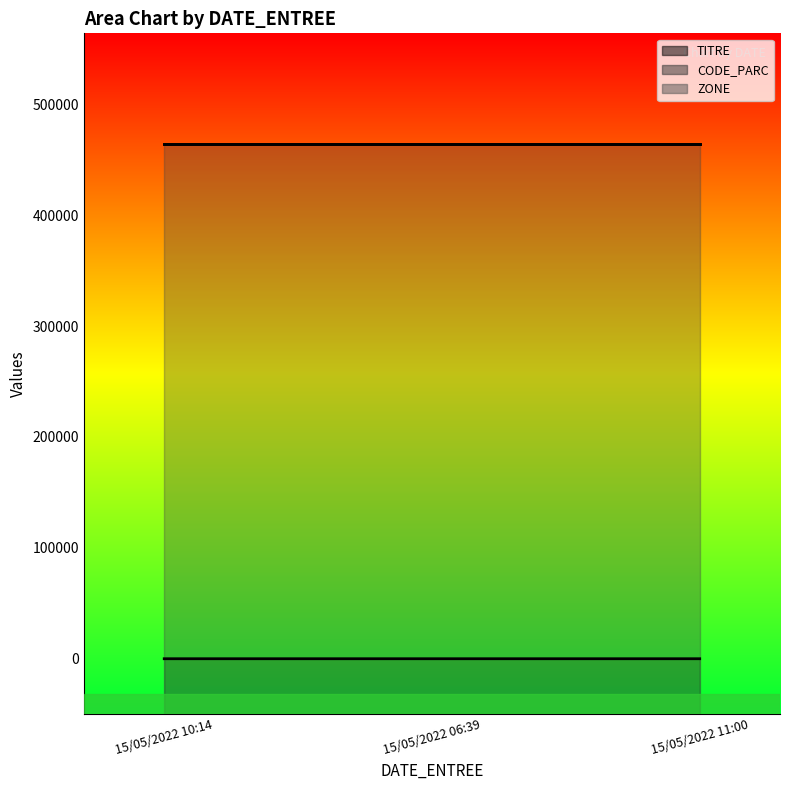

What are all the series names shown in the legend?

TITRE, CODE_PARC, ZONE